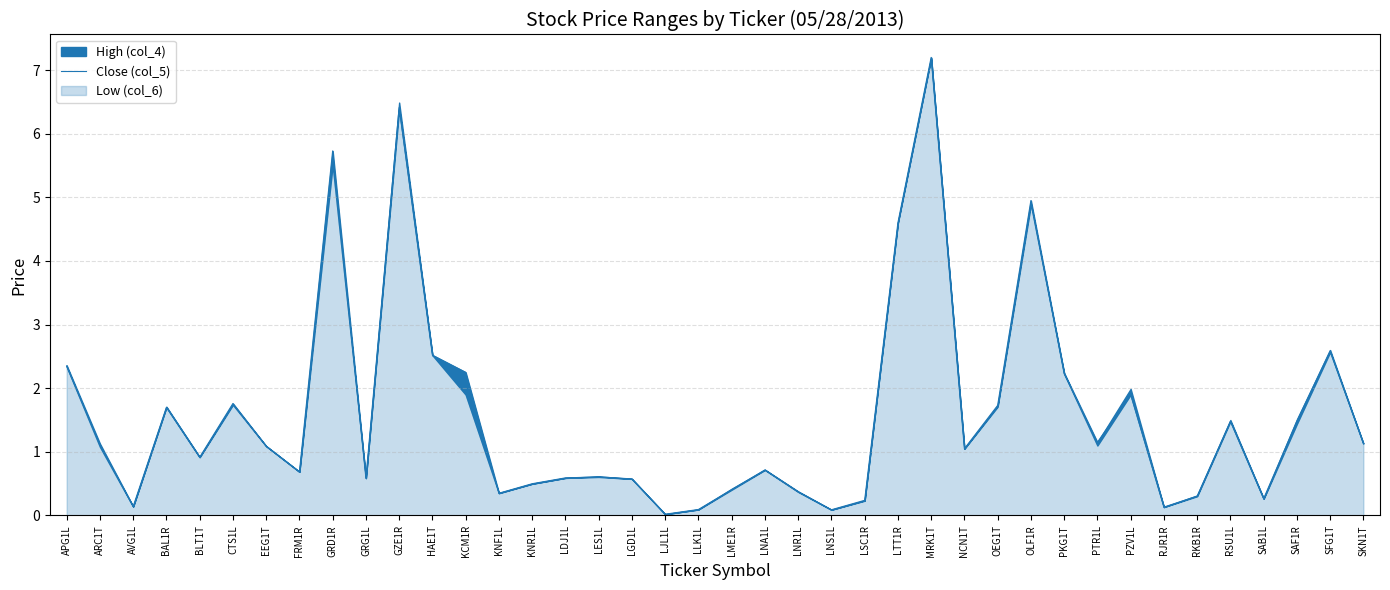

What is the difference between the values at KNF1L and LTT1R?

4.2